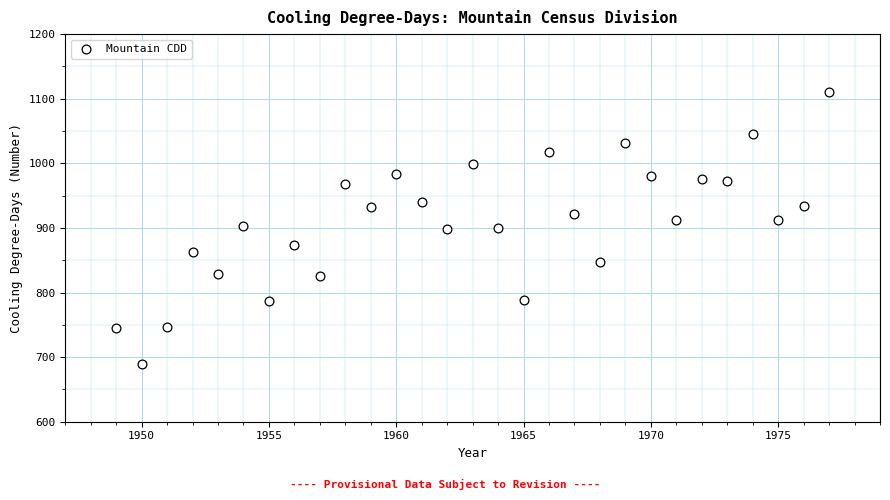

What is the range of X values (max minus min)?

28